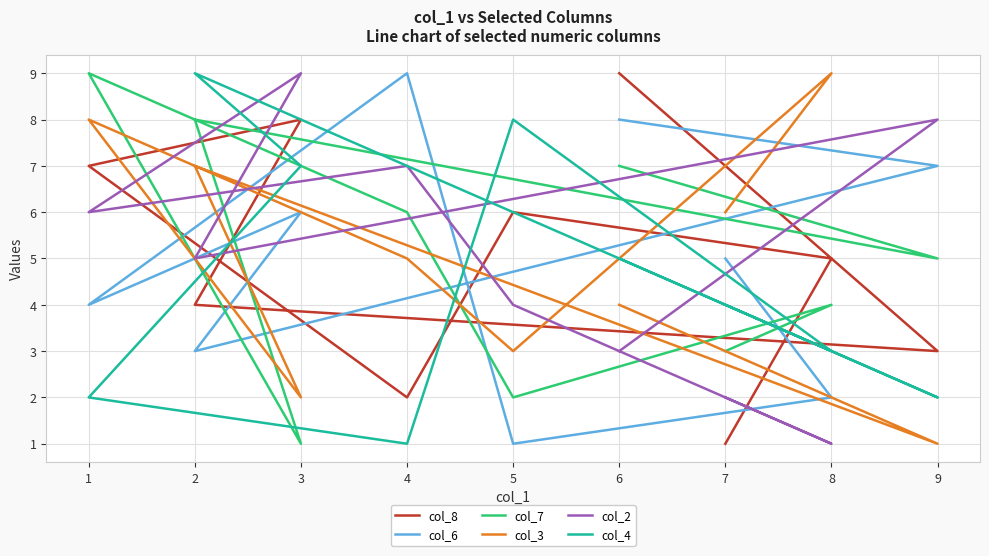

Which category has the highest value in the col_6 series?

4